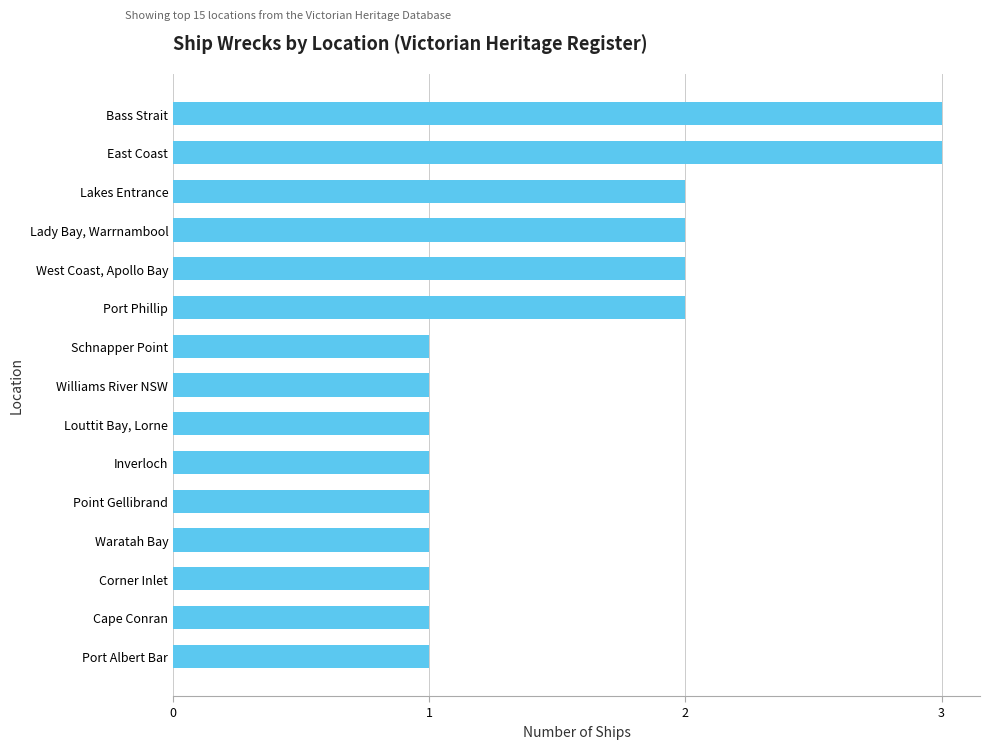

Are the bars grouped side by side (vs. stacked)?

No